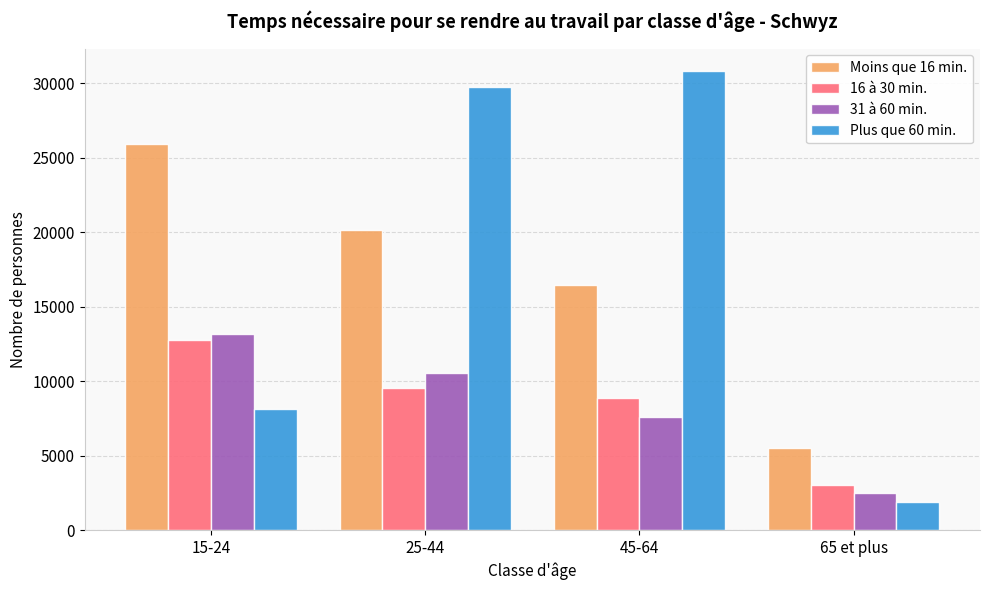

Are the bars grouped side by side (vs. stacked)?

Yes